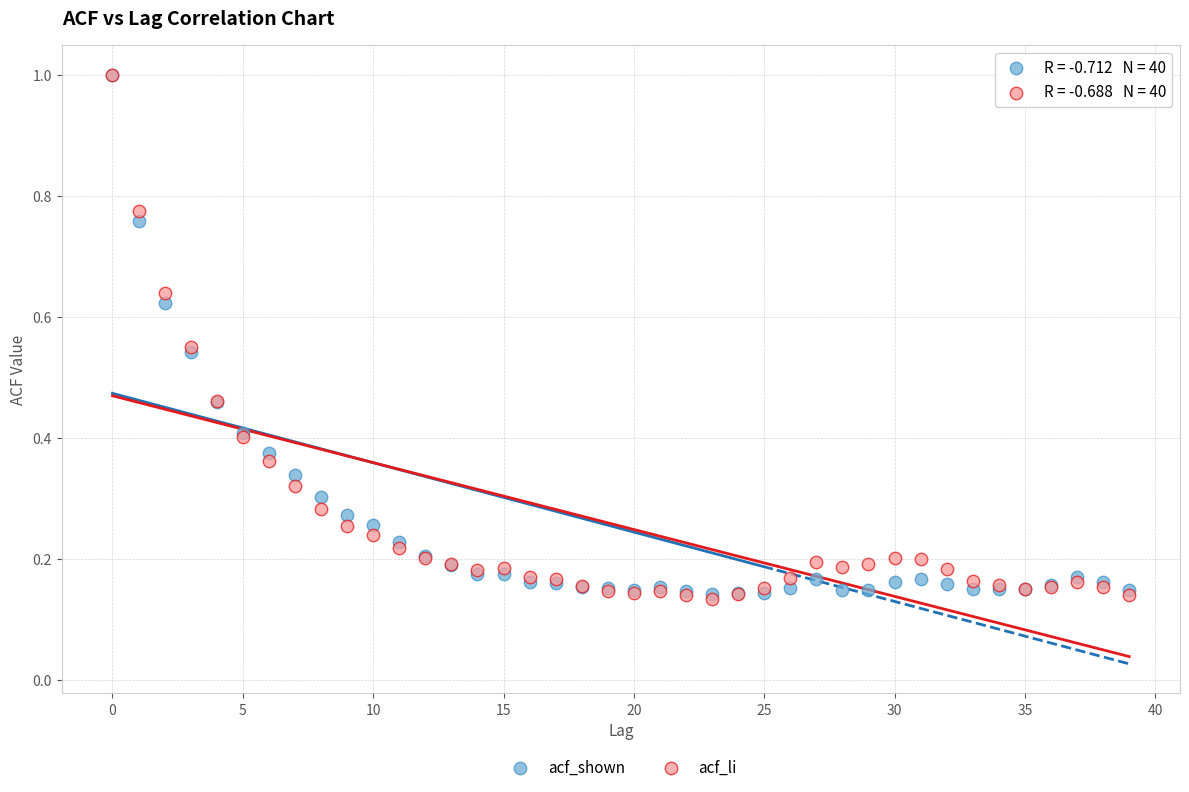

What are all the series names shown in the legend?

acf_shown, acf_li